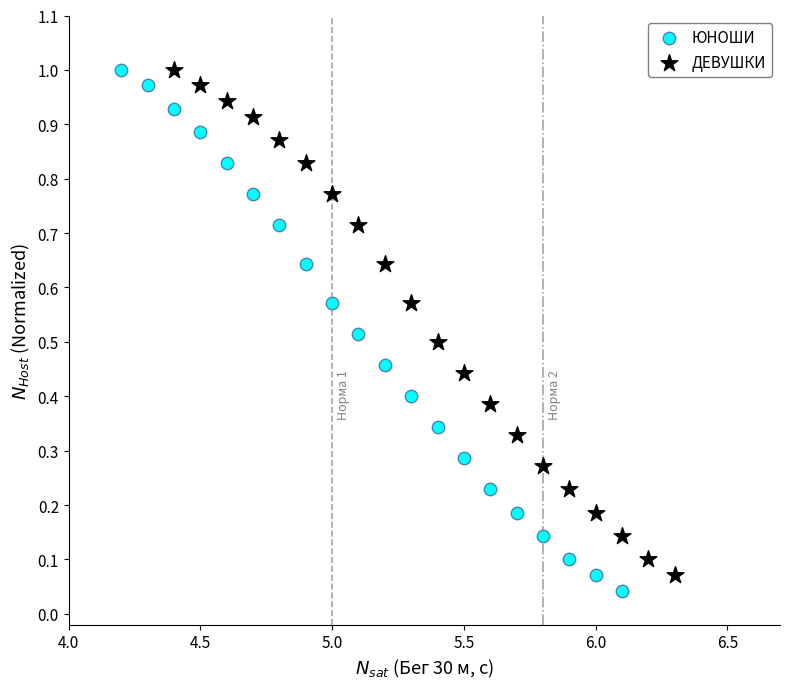

Which series has the largest Y range (max minus min)?

ЮНОШИ